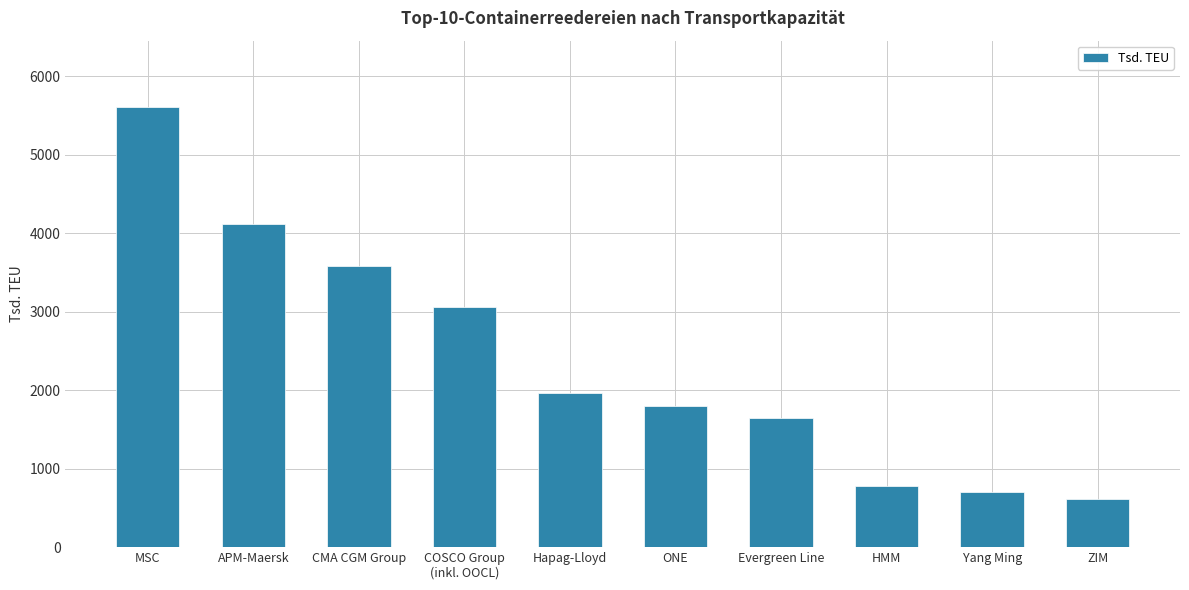

List the labels in order of value, smallest first.

ZIM, Yang Ming, HMM, Evergreen Line, ONE, Hapag-Lloyd, COSCO Group
(inkl. OOCL), CMA CGM Group, APM-Maersk, MSC